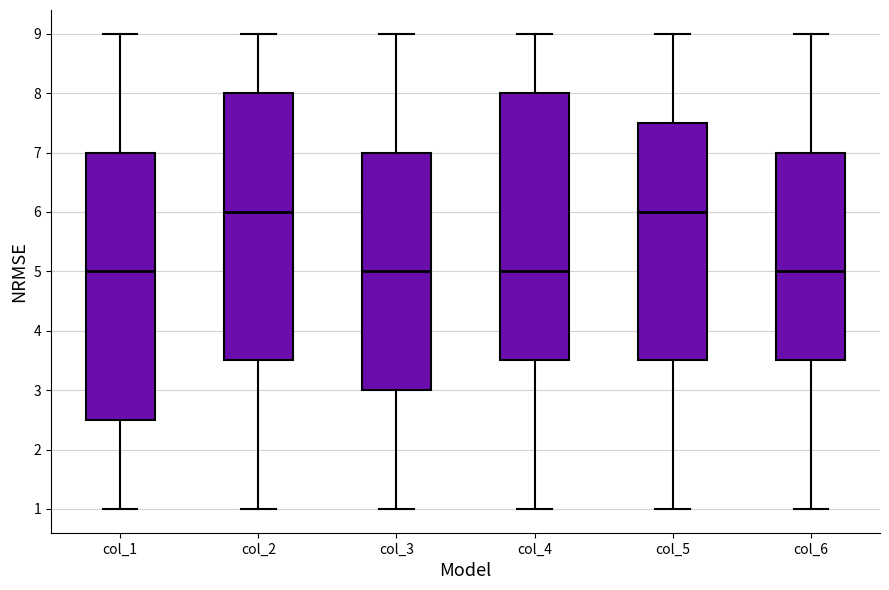

Where is the lower edge of the box for col_6 on the y-axis? The values are not printed on the chart, so give them approximately, as read against the axis.

3.5